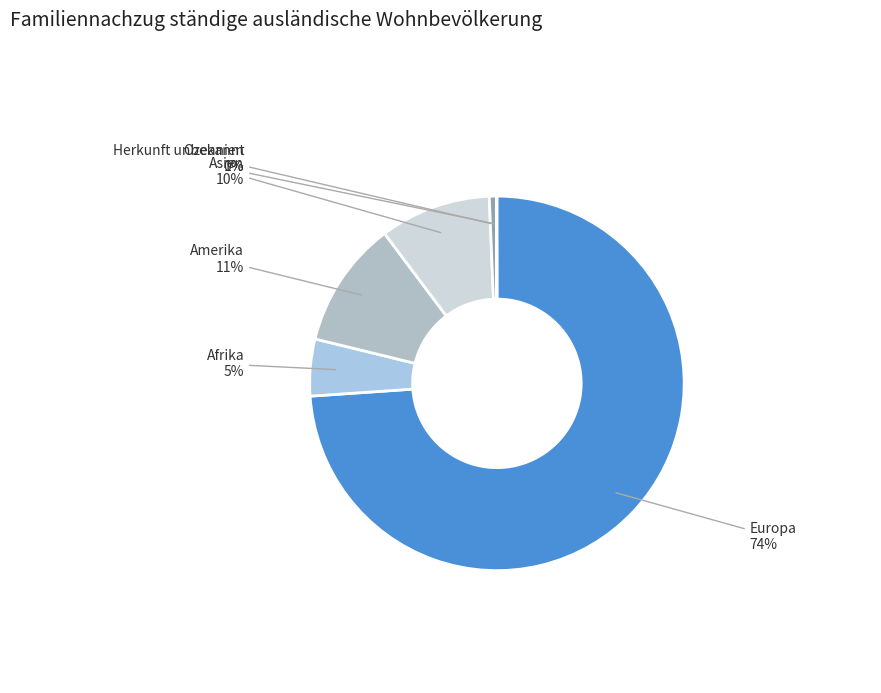

The Asien slice represents 20% of the pie. True or false?

False